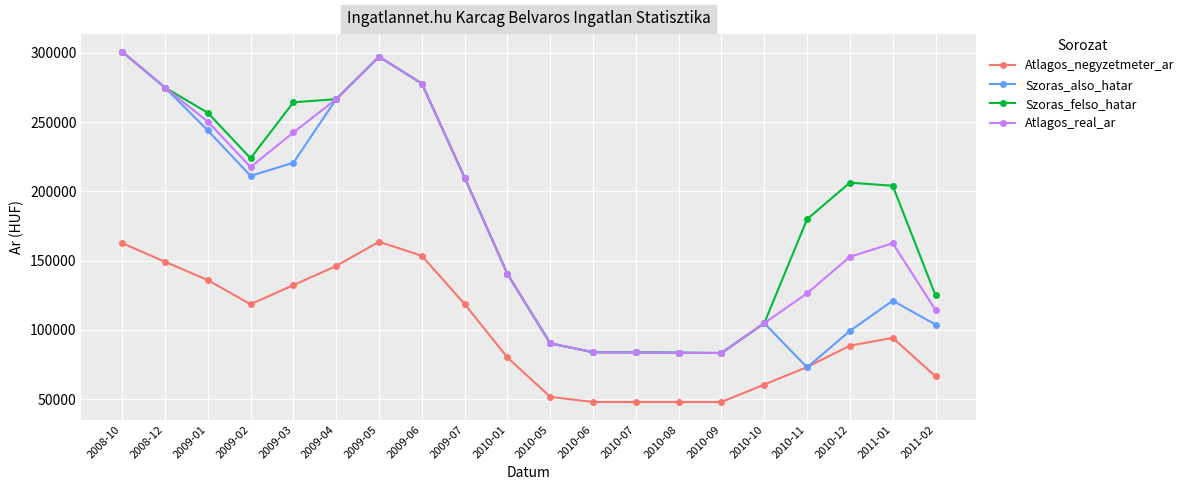

How many categories are shown in the chart?

20